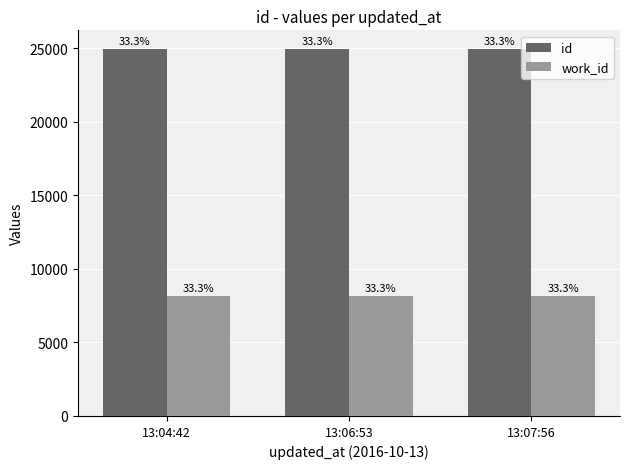

Are the bars horizontal?

No